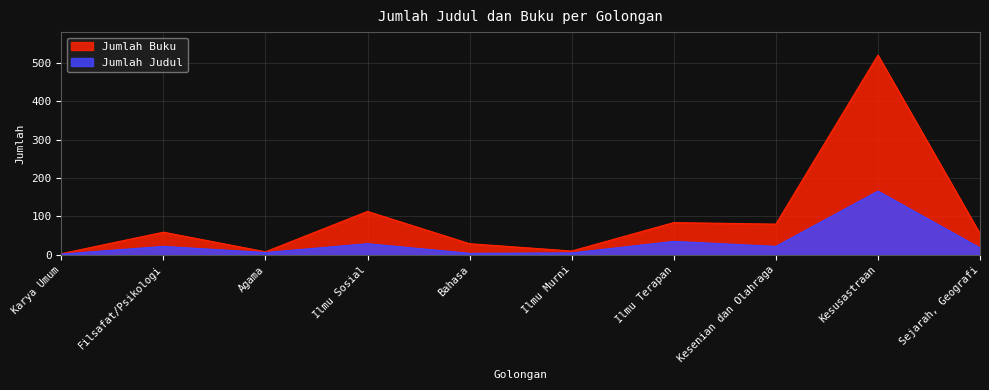

What is the difference between the maximum and minimum values in the Jumlah Judul series?

164